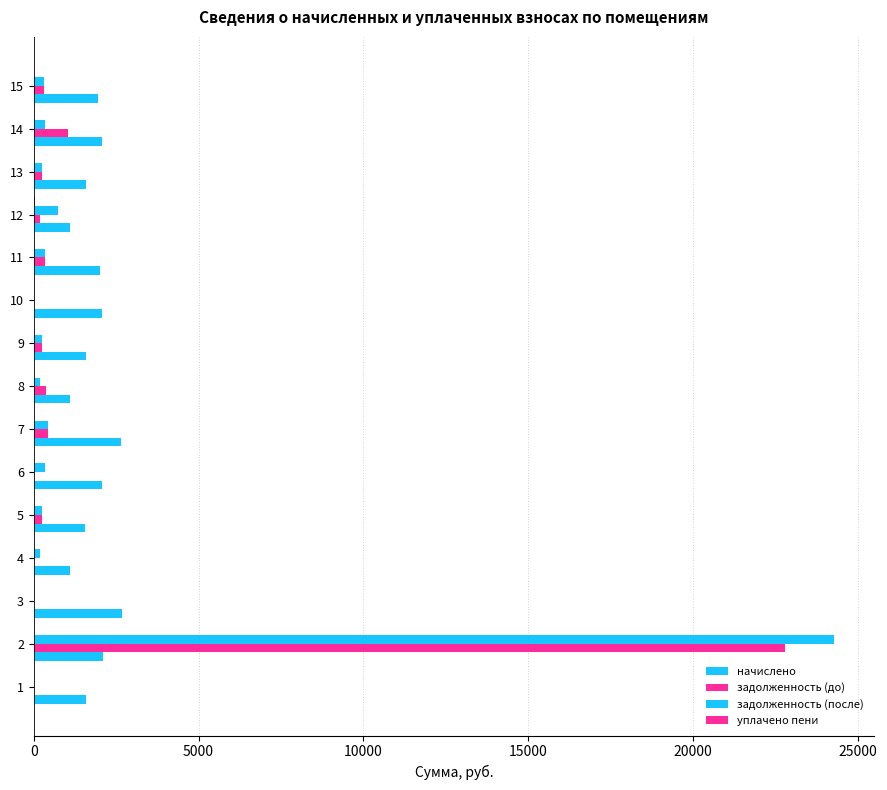

Reading right to left, extract all data points from this chart.

начислено: 1943.0	2086.1	1590.0	1103.5	2016.1	2079.7	1590.0	1113.0	2648.9	2079.7	1564.6	1103.5	2677.6	2095.6	1596.4
задолженность (до): 323.8	1029.3	250.0	186.8	336.0	0.0	265.0	378.4	441.5	0.0	260.8	0.0	0.0	22784.7	0.0
задолженность (после): 323.8	348.6	245.0	741.1	336.0	0.0	265.0	185.5	441.5	346.6	260.8	183.9	0.0	24279.1	0.1
уплачено пени: 0.0	9.7	0.0	30.7	0.0	0.0	0.0	14.4	0.0	0.0	0.0	0.0	0.0	0.0	0.0